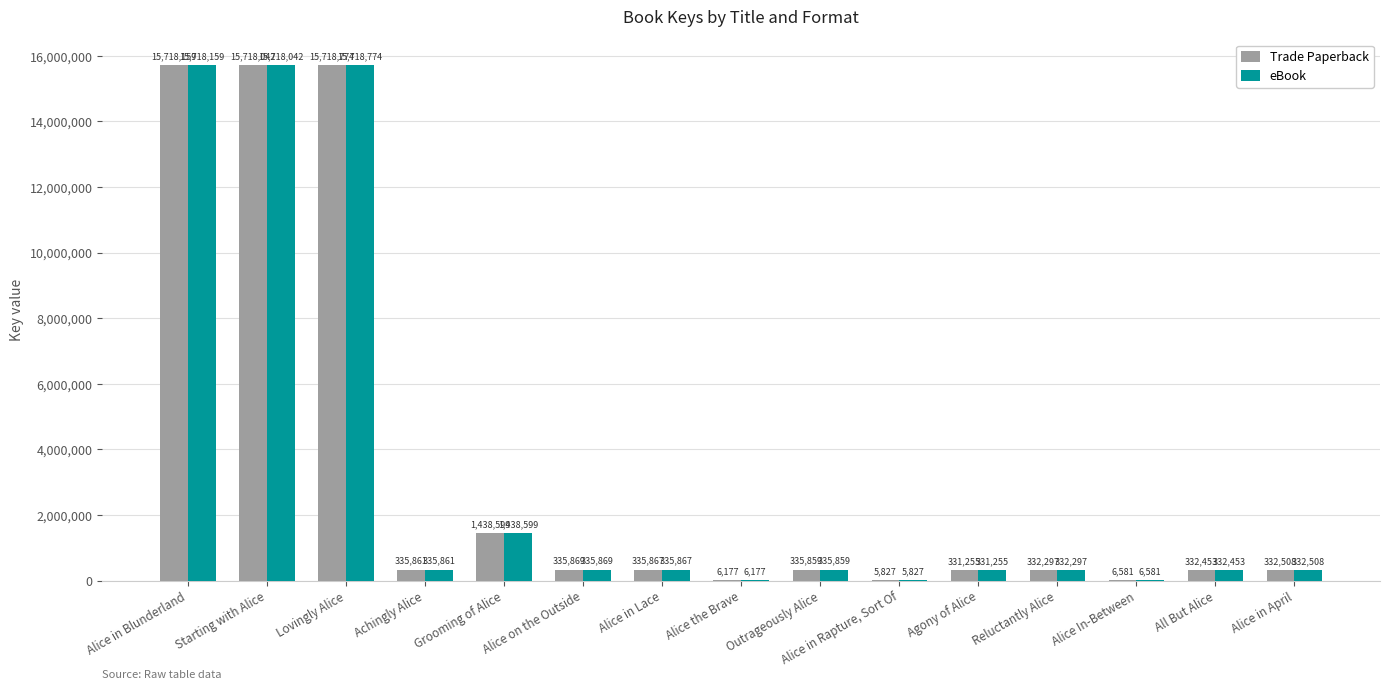

What is the maximum value shown in the chart?

15718774